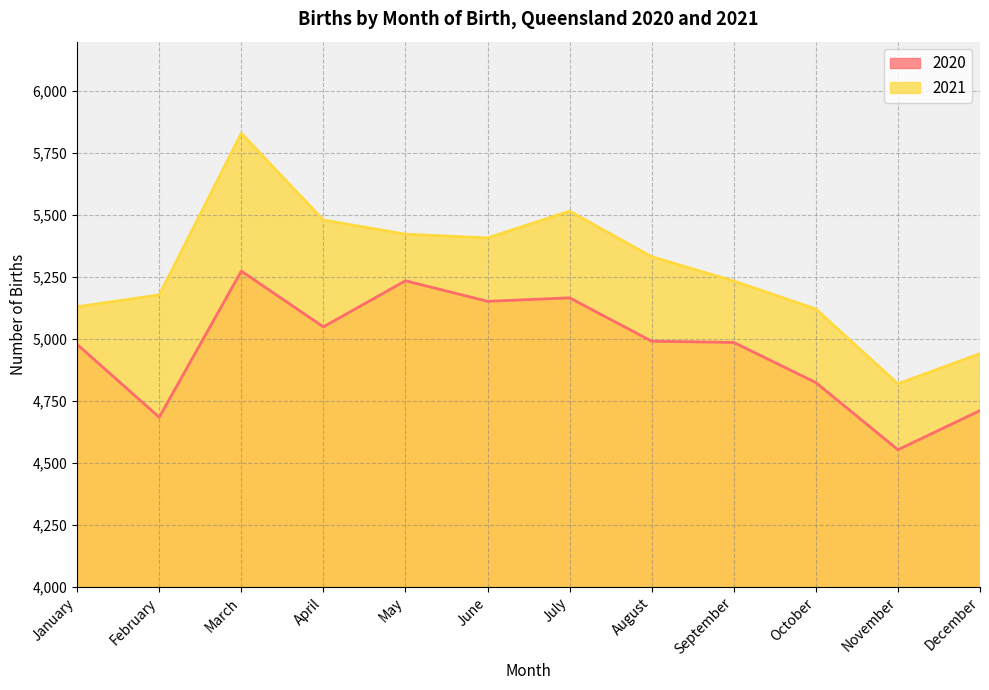

How many interior local valleys does the 2020 series have?

4